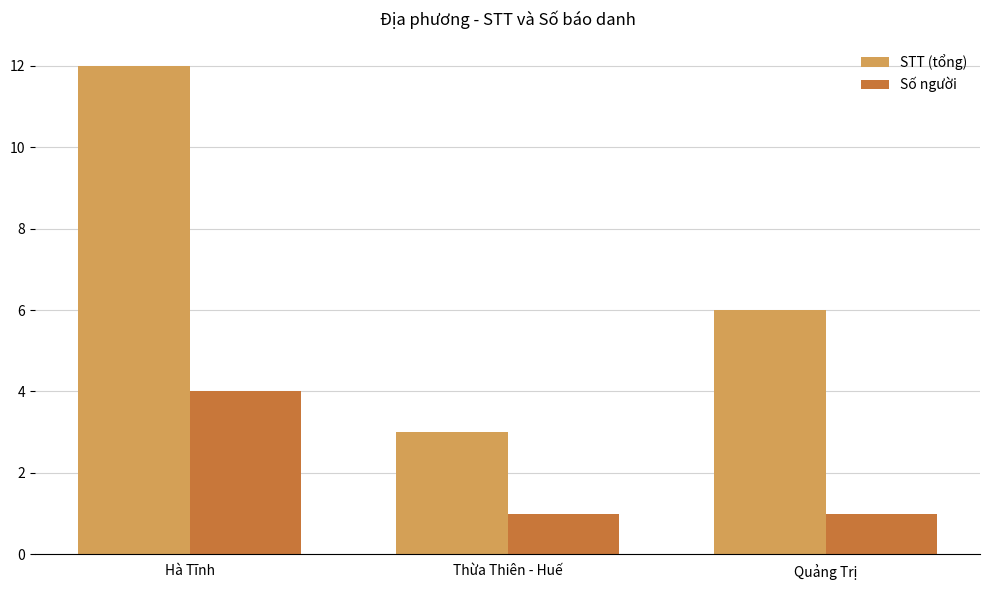

Rank the series at Quảng Trị from highest to lowest value.

STT (tổng), Số người